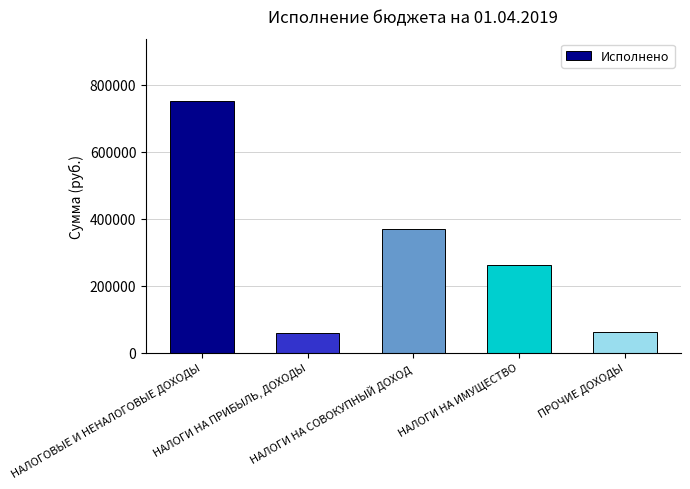

What is the maximum value shown in the chart?

750296.1